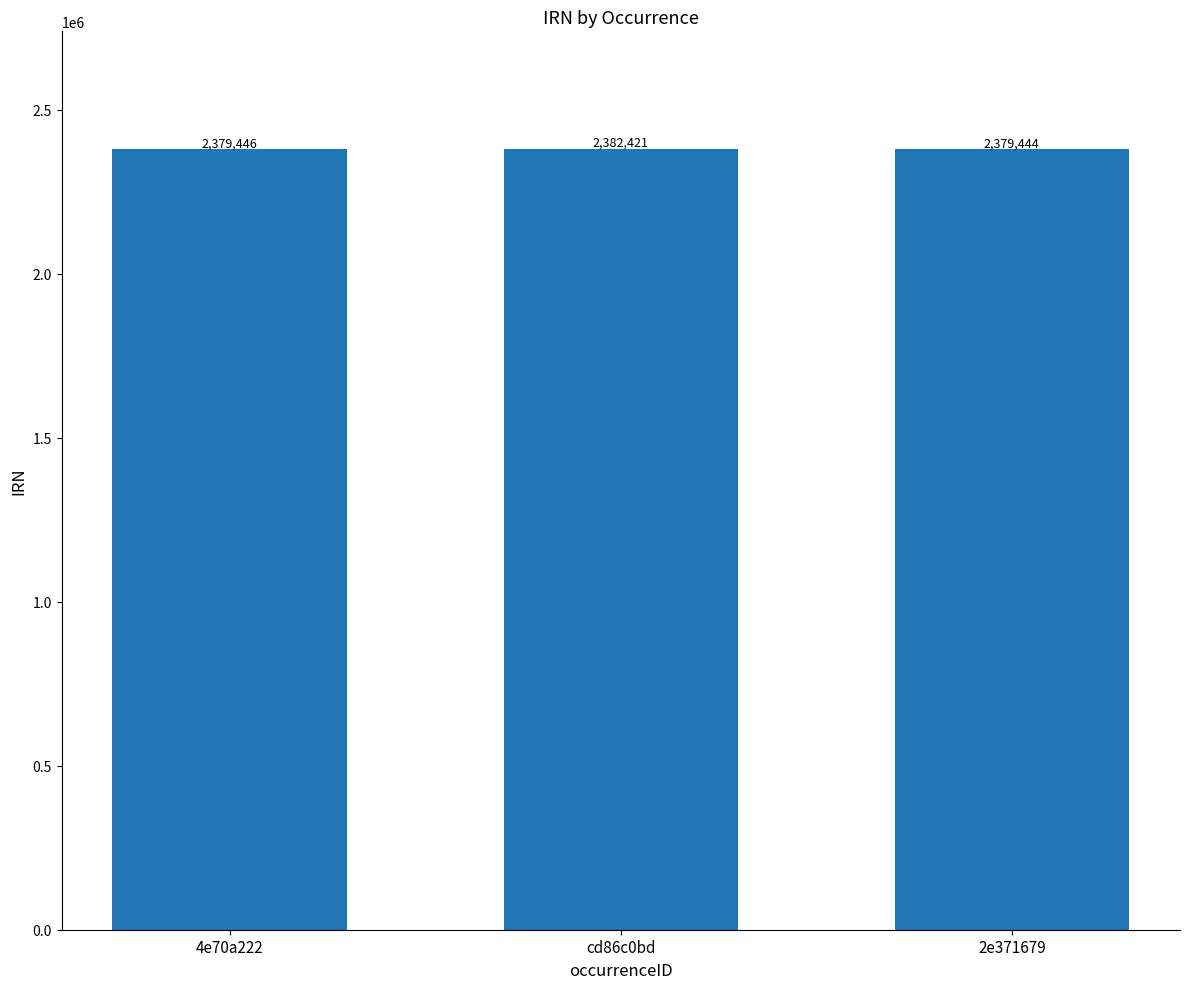

Is it true that the value at cd86c0bd is 4027474?

False